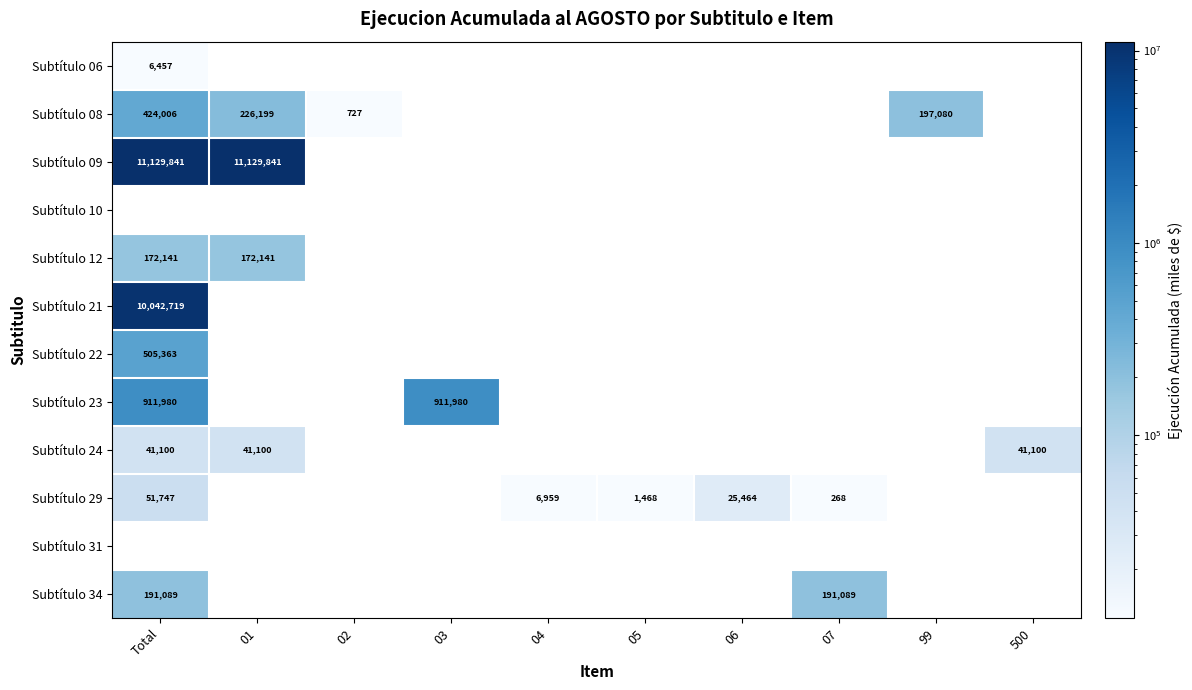

Is the value of Subtítulo 34 at Total greater than the value of Subtítulo 31 at 04?

Yes